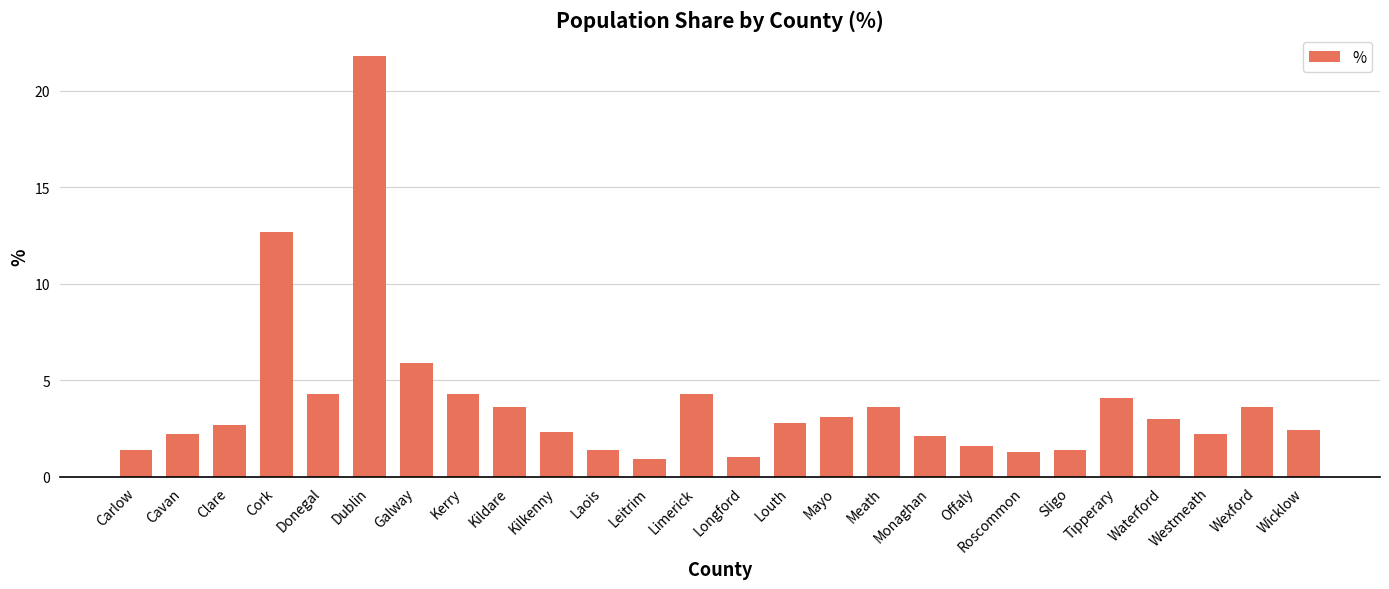

Count the number of categories in the chart.

26